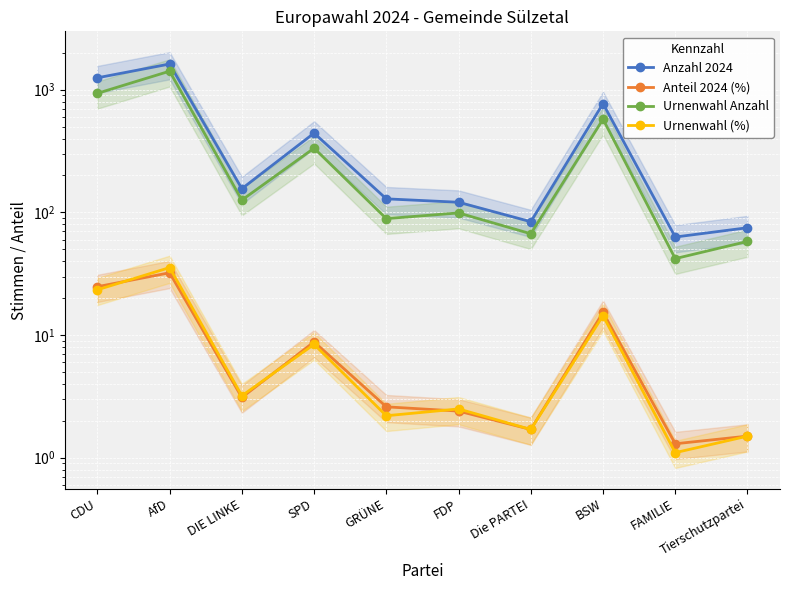

True or false: Urnenwahl Anzahl and Urnenwahl (%) cross at least once.

False